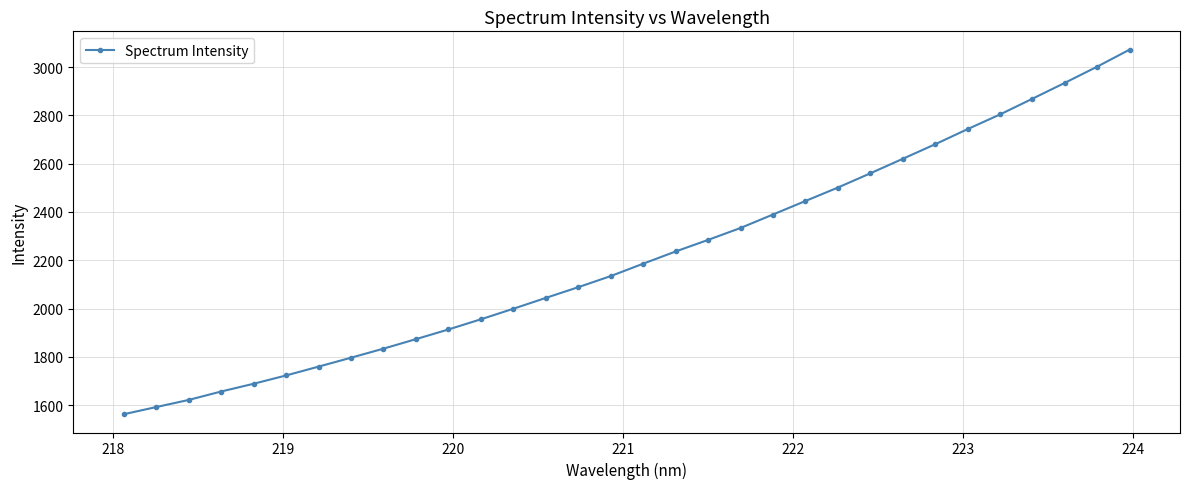

What is the average value?

2215.5